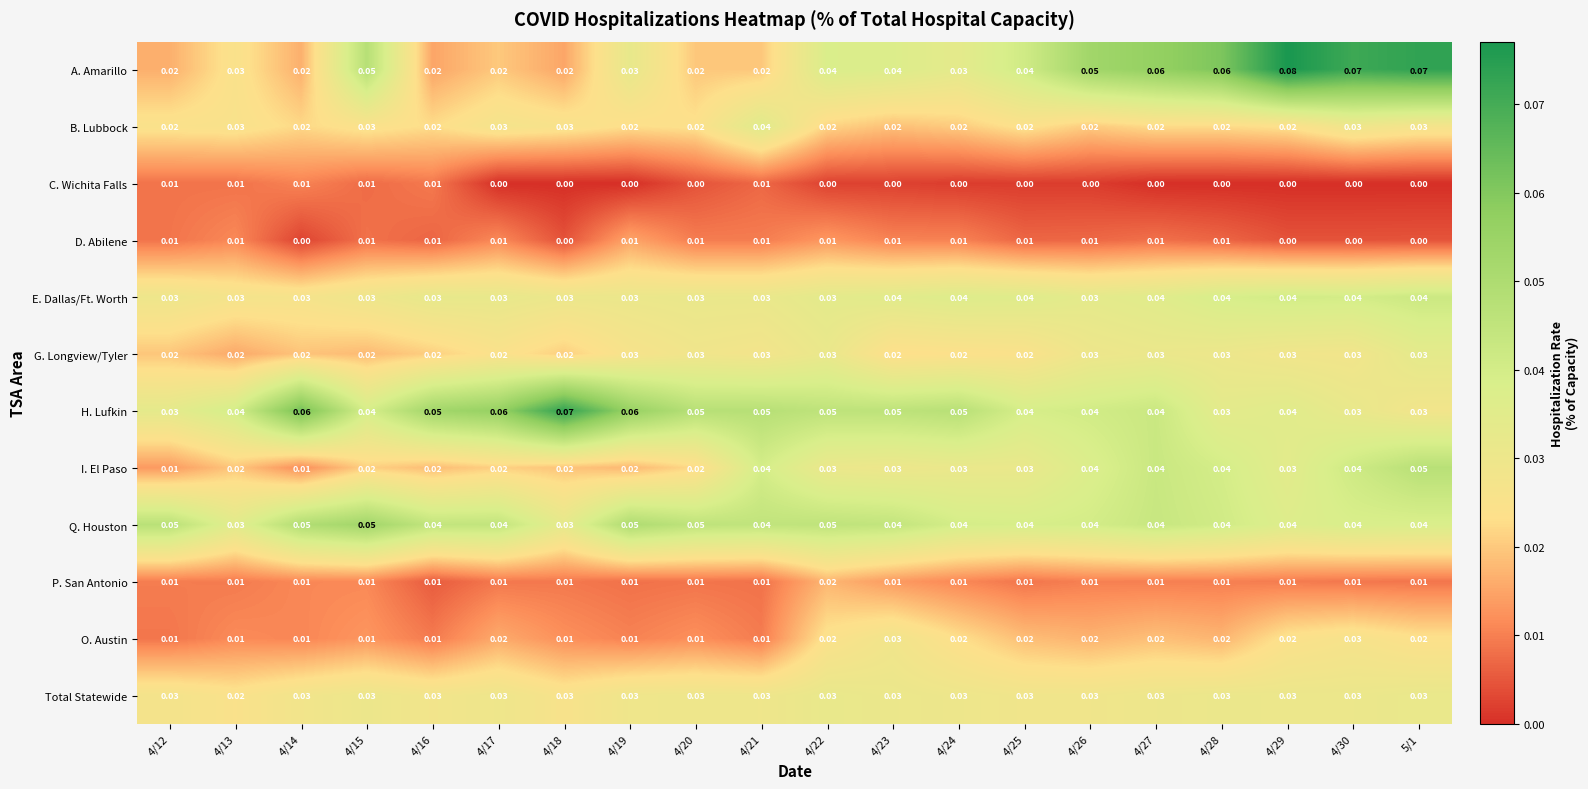

Which series has the widest spread of values?

A. Amarillo